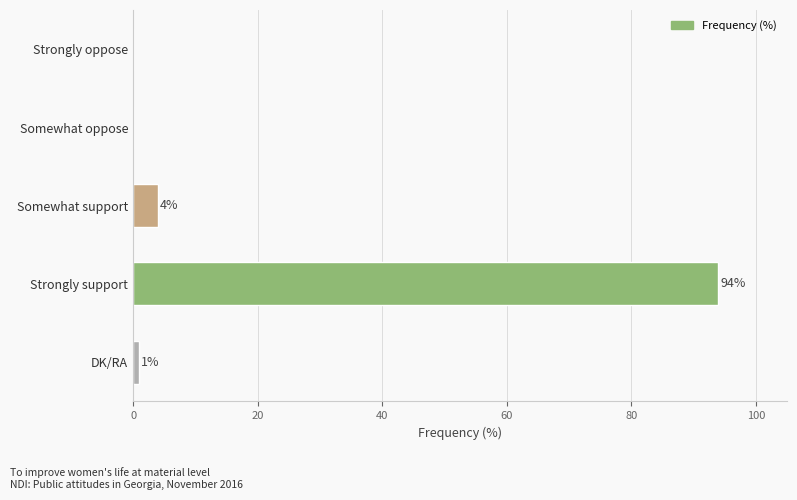

What is the sum of all values?

99